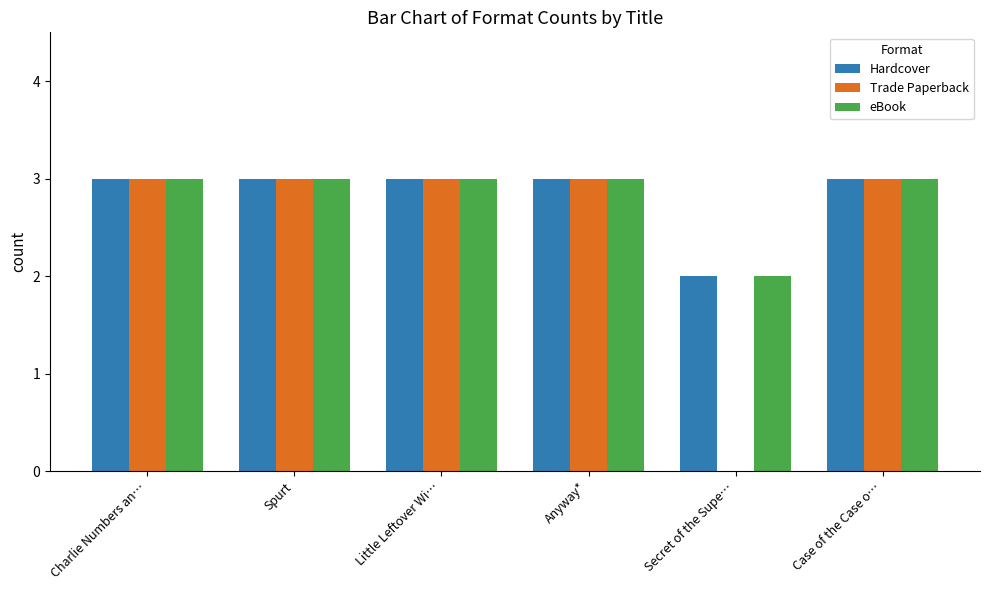

Which series changed the most between Little Leftover Wi… and Secret of the Supe…?

Trade Paperback